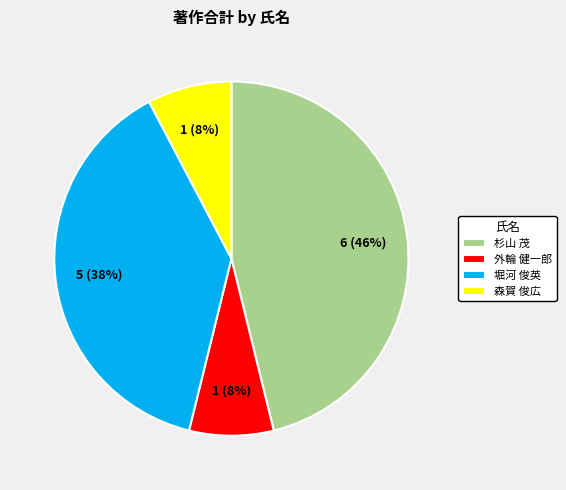

Do 杉山 茂 and 外輪 健一郎 together represent more than half of the pie?

Yes